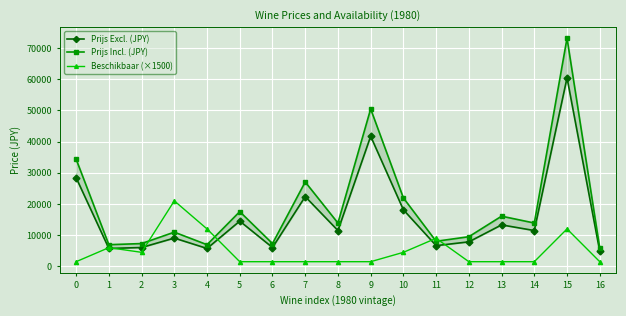

Where is Beschikbaar (×1500) nearest to the value 11250?

4